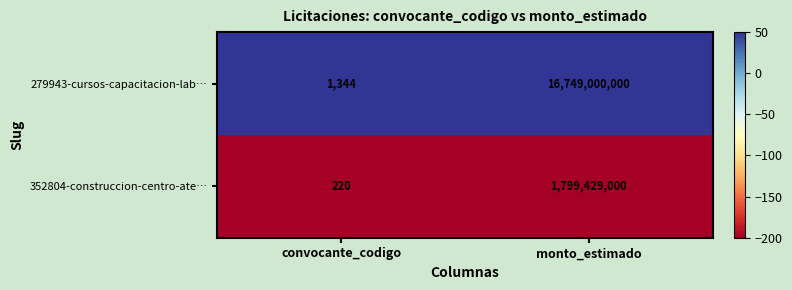

Count the number of data series in this chart.

2